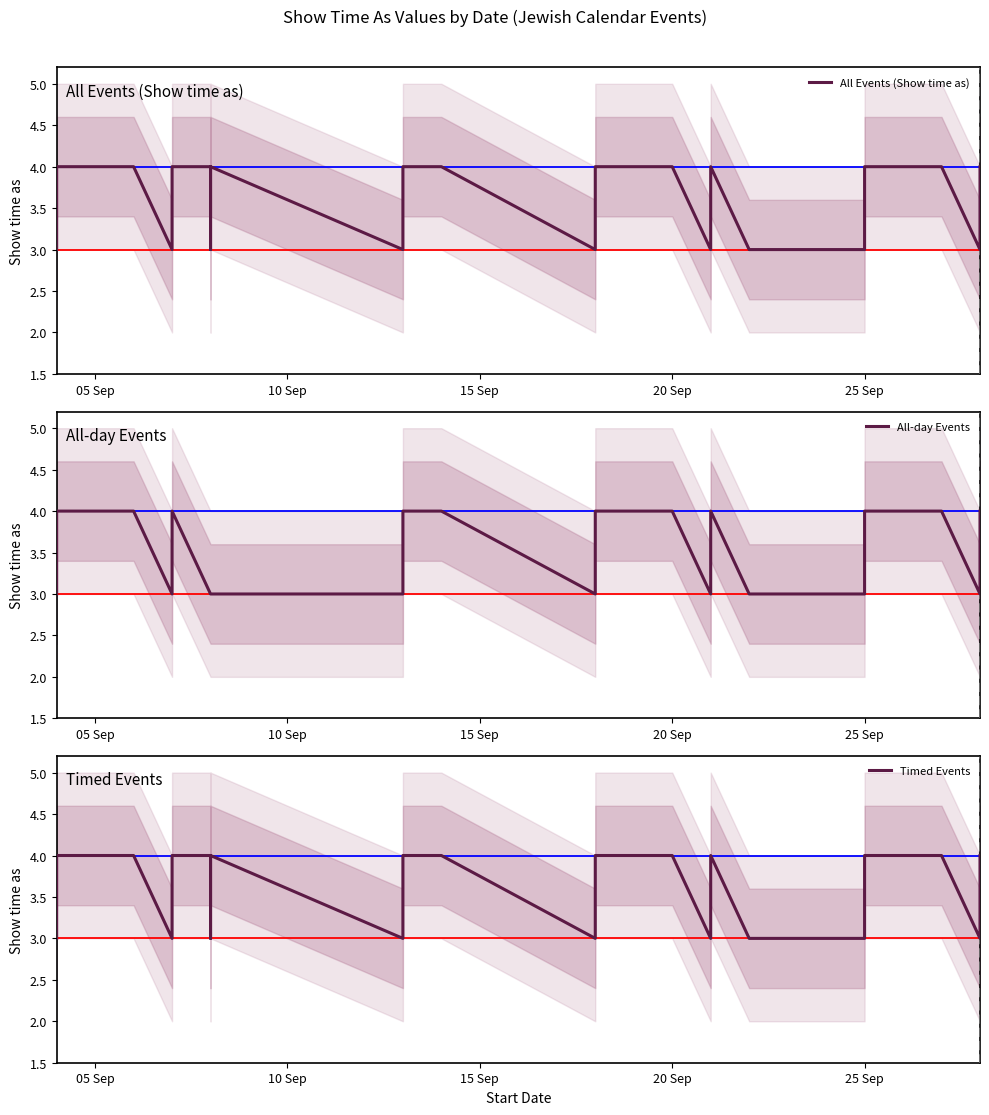

True or false: All-day Events and All Events (Show time as) intersect in this chart.

False